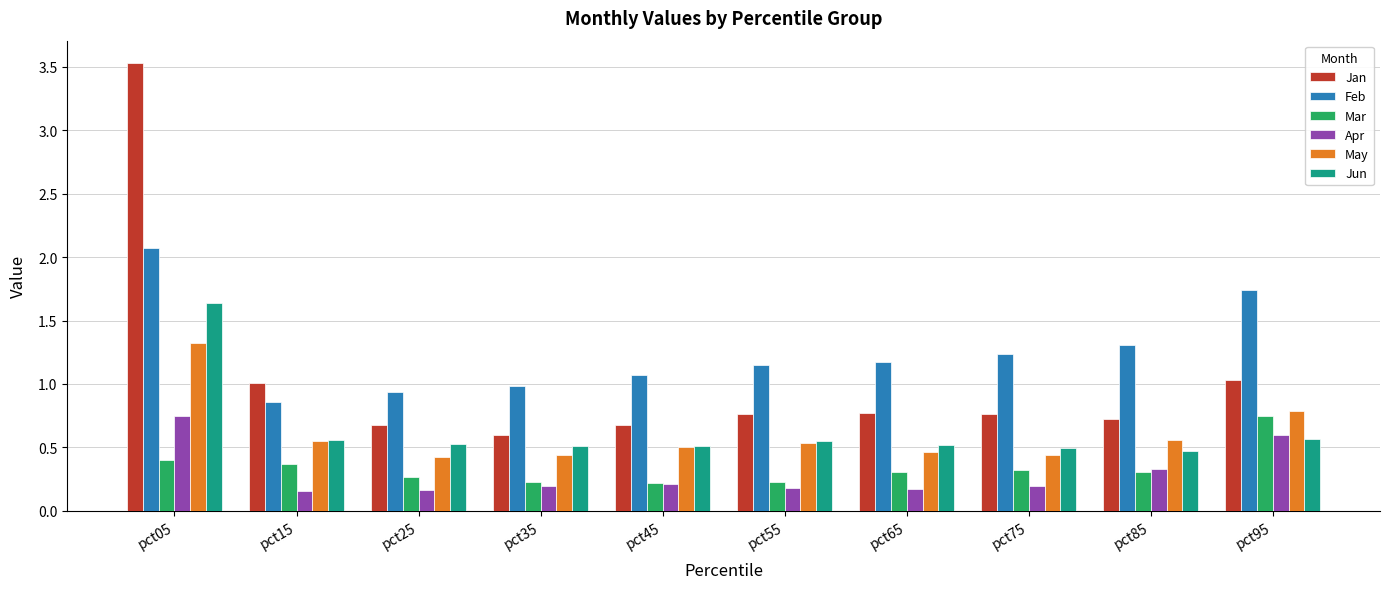

At pct05, list the series in order from largest to smallest.

Jan, Feb, Jun, May, Apr, Mar